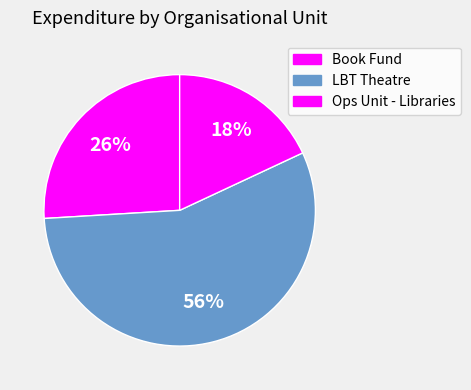

How many slices are in this pie chart?

3